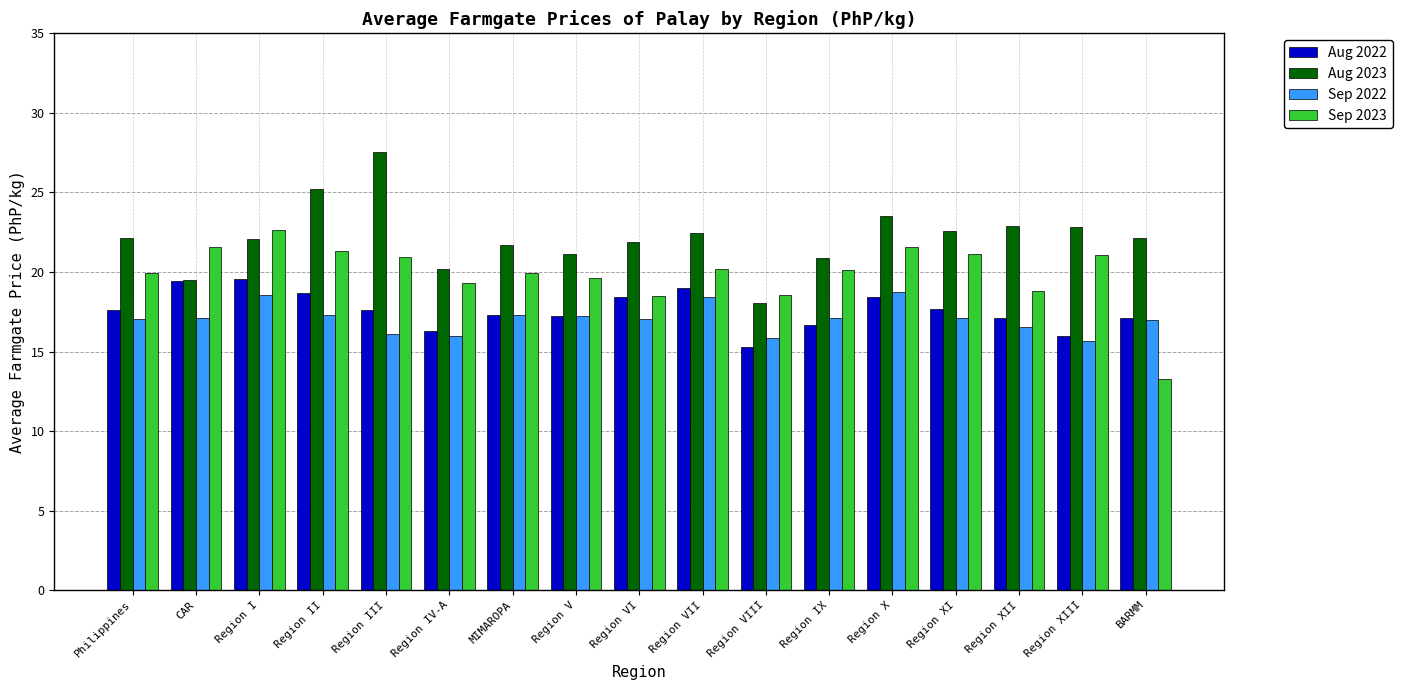

What is the sum of all Aug 2022 values?

299.4